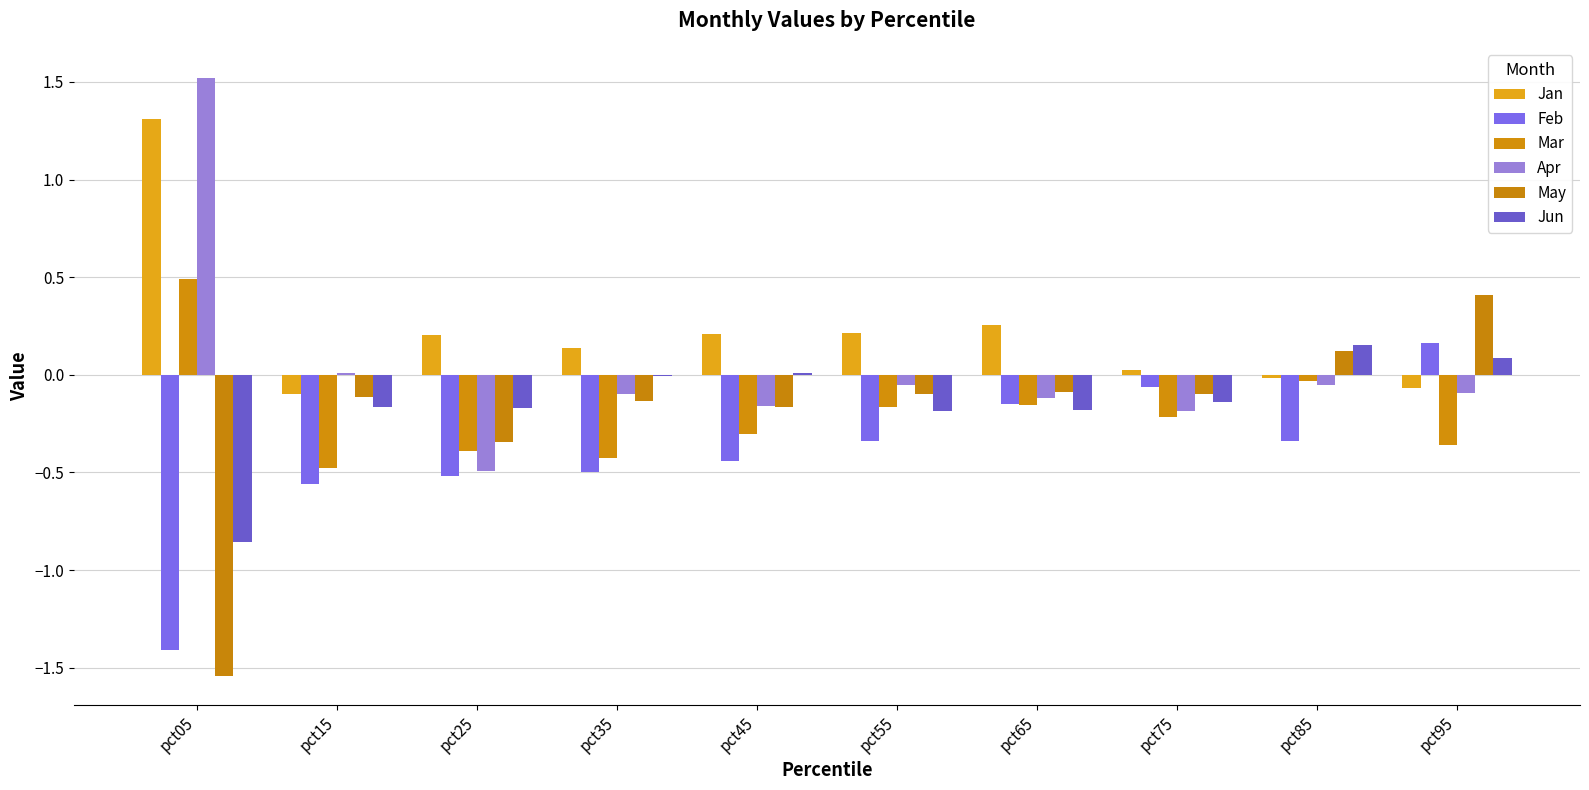

The Feb series shows -0.1 at pct15. True or false?

False